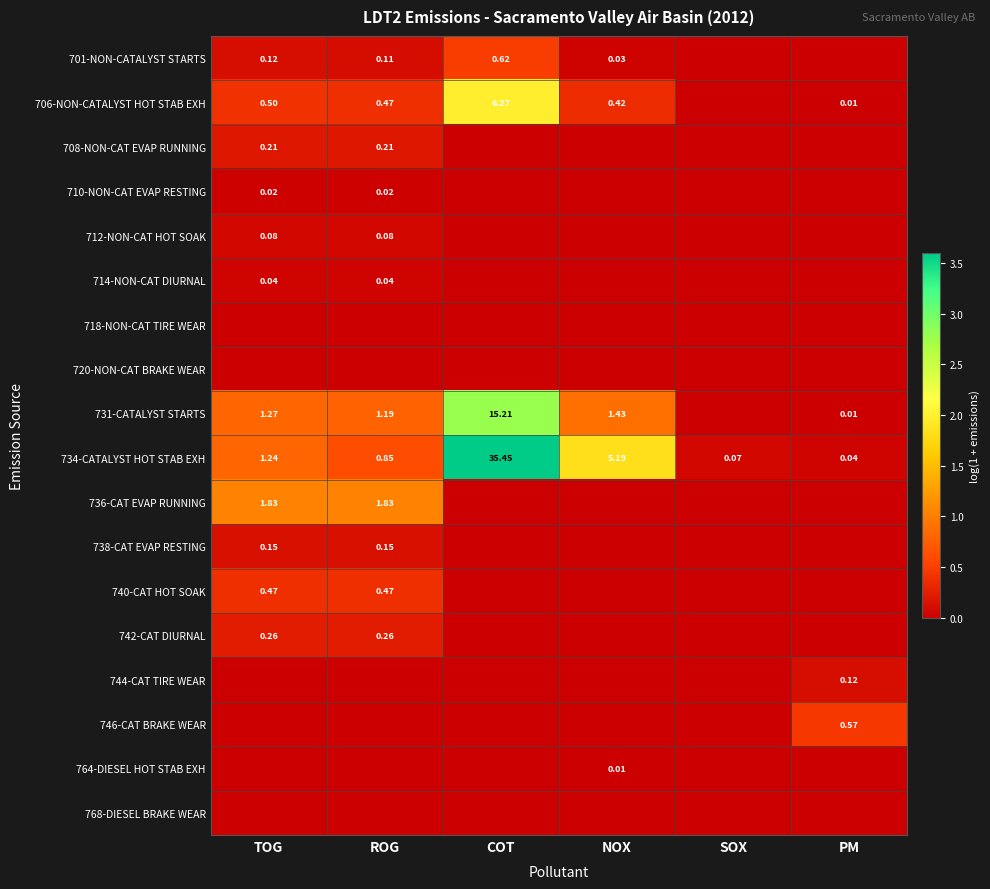

How many positive values does the 706-NON-CATALYST HOT STAB EXH series have?

5